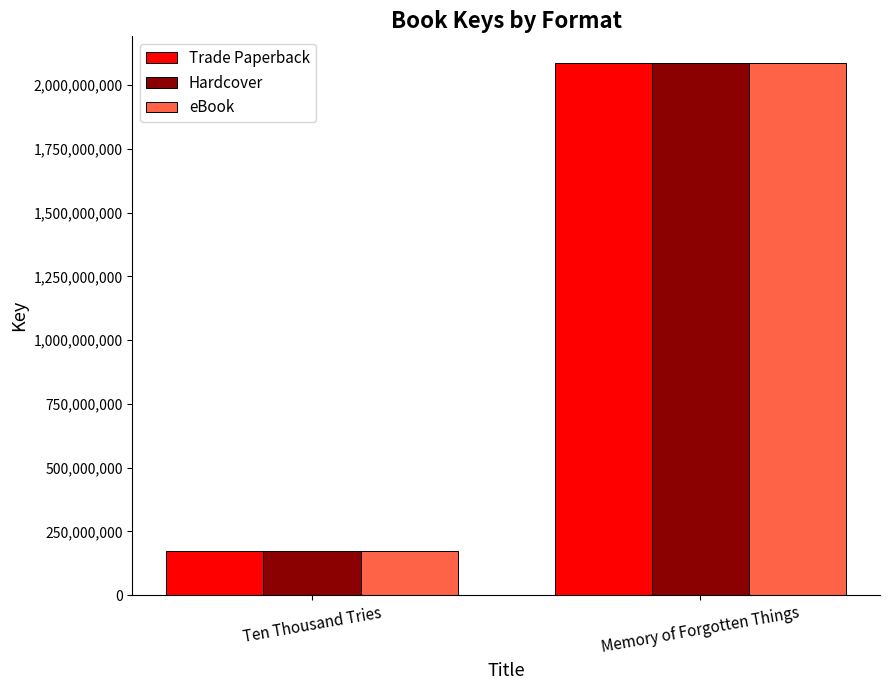

At which category is the sum across all series the highest?

Memory of Forgotten Things